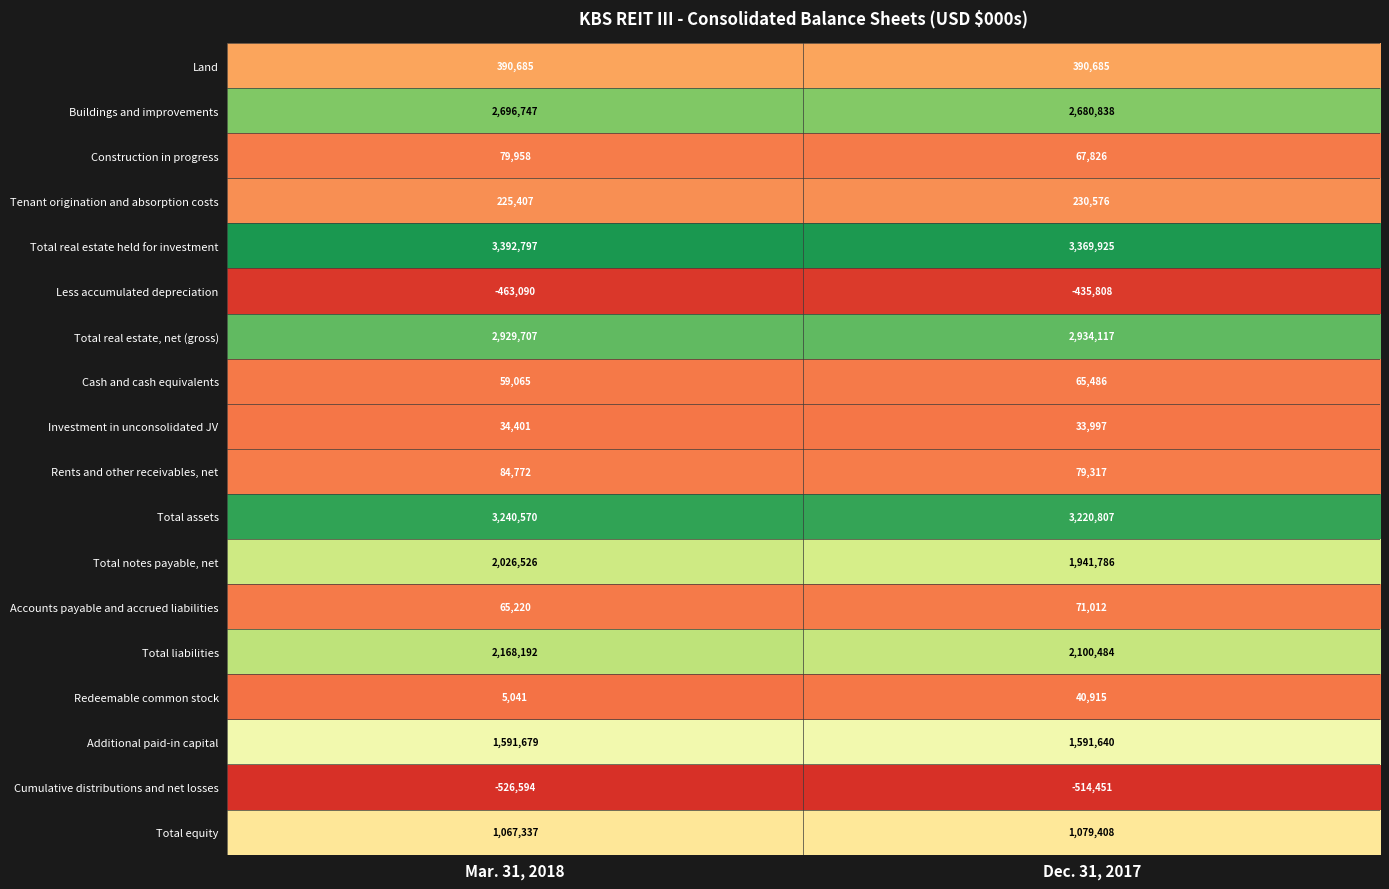

How many categories are shown in the chart?

2